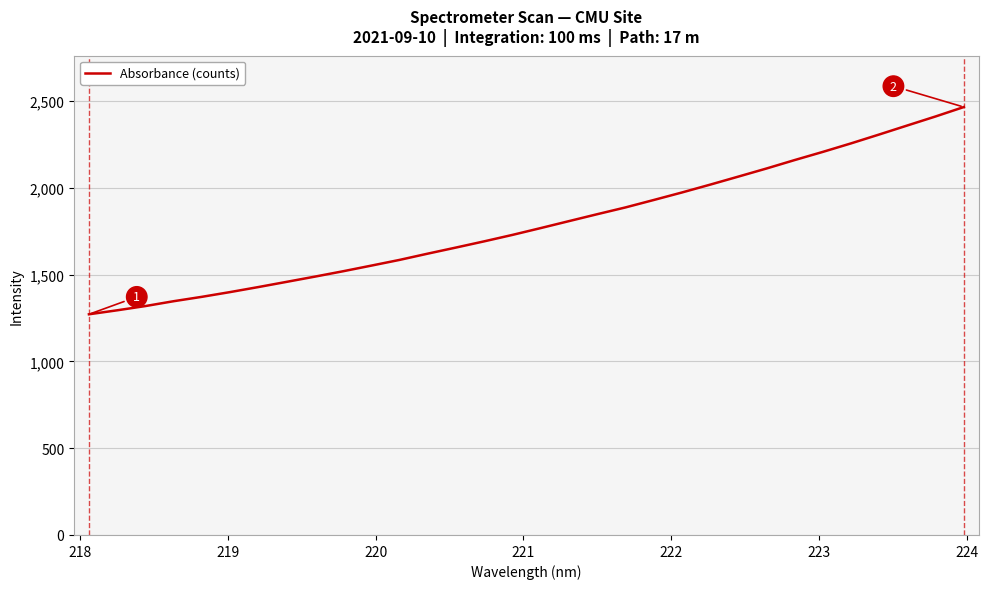

Is this an area chart (filled region under the line)?

No